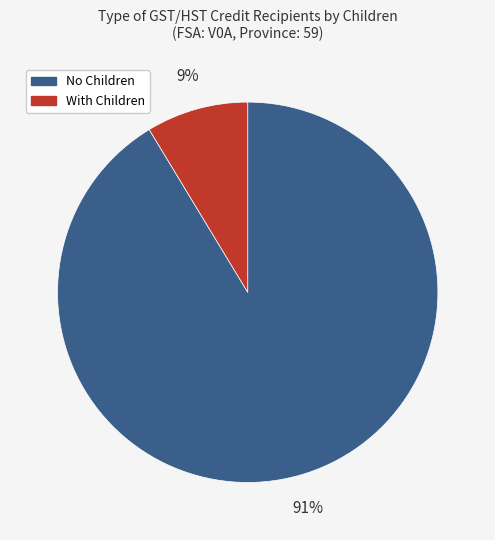

Is there any slice that represents more than half of the pie?

Yes